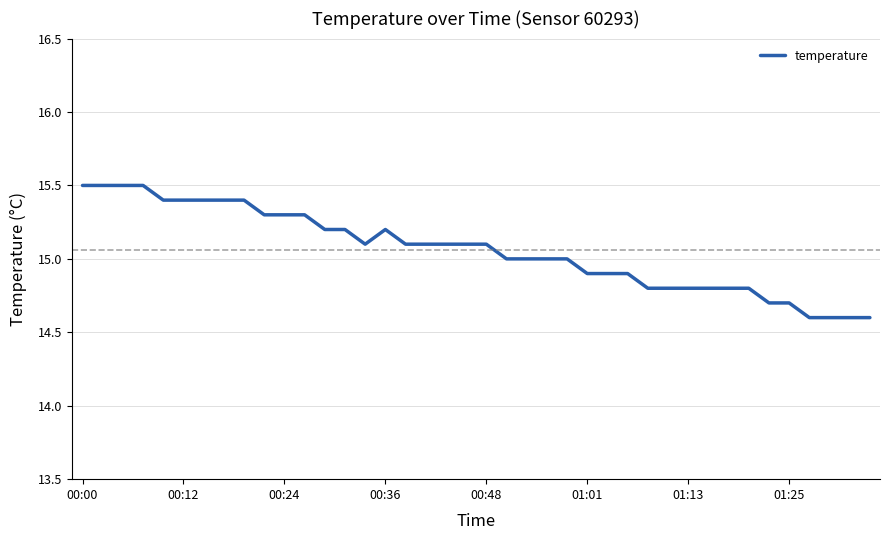

What is the minimum value shown in the chart?

14.6